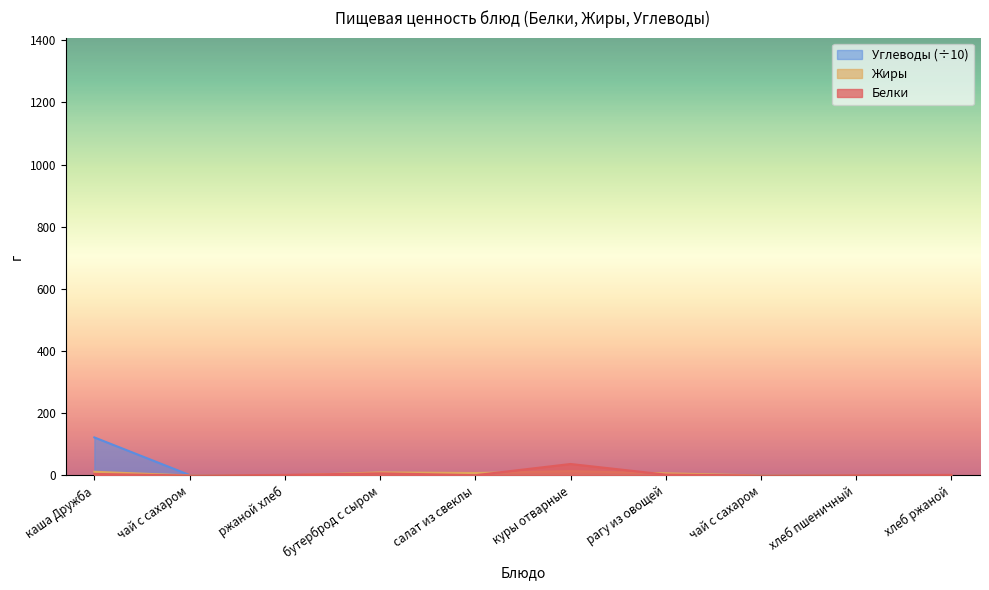

What is the label of the 5th point from the right?

куры отварные